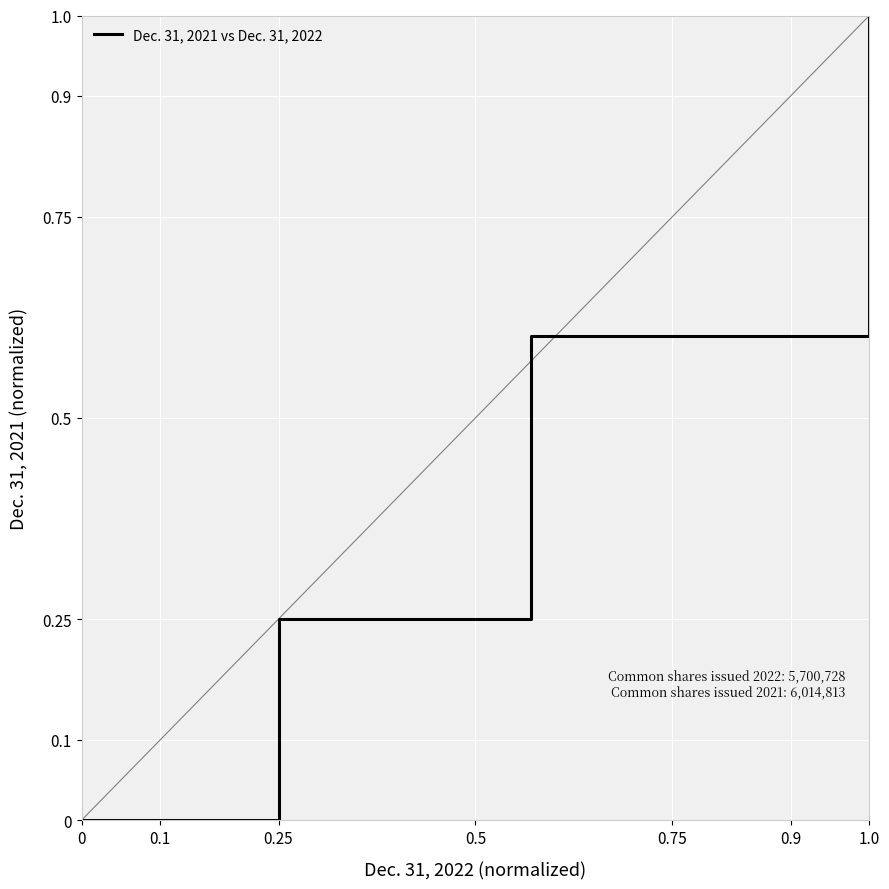

Rank the categories by value from lowest to highest.

0, 0.1, 0.25, 0.5, 0.75, 0.9, 1.0, 7